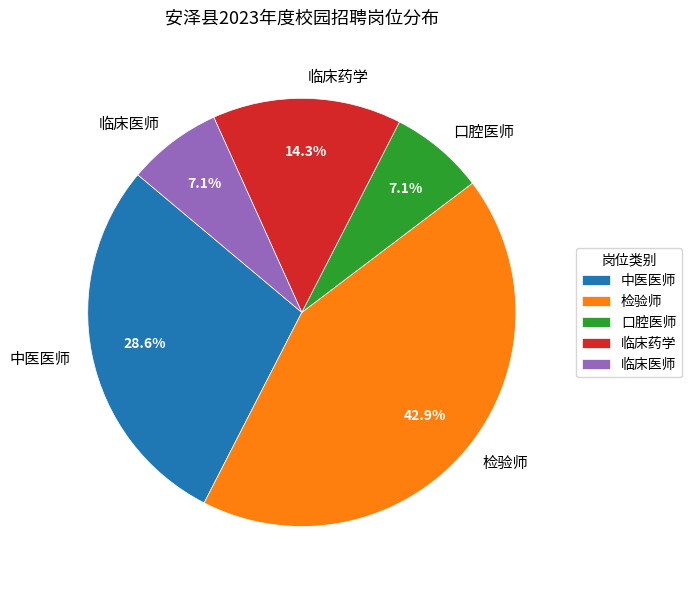

What percentage do 口腔医师 and 临床药学 together represent?

21.4%